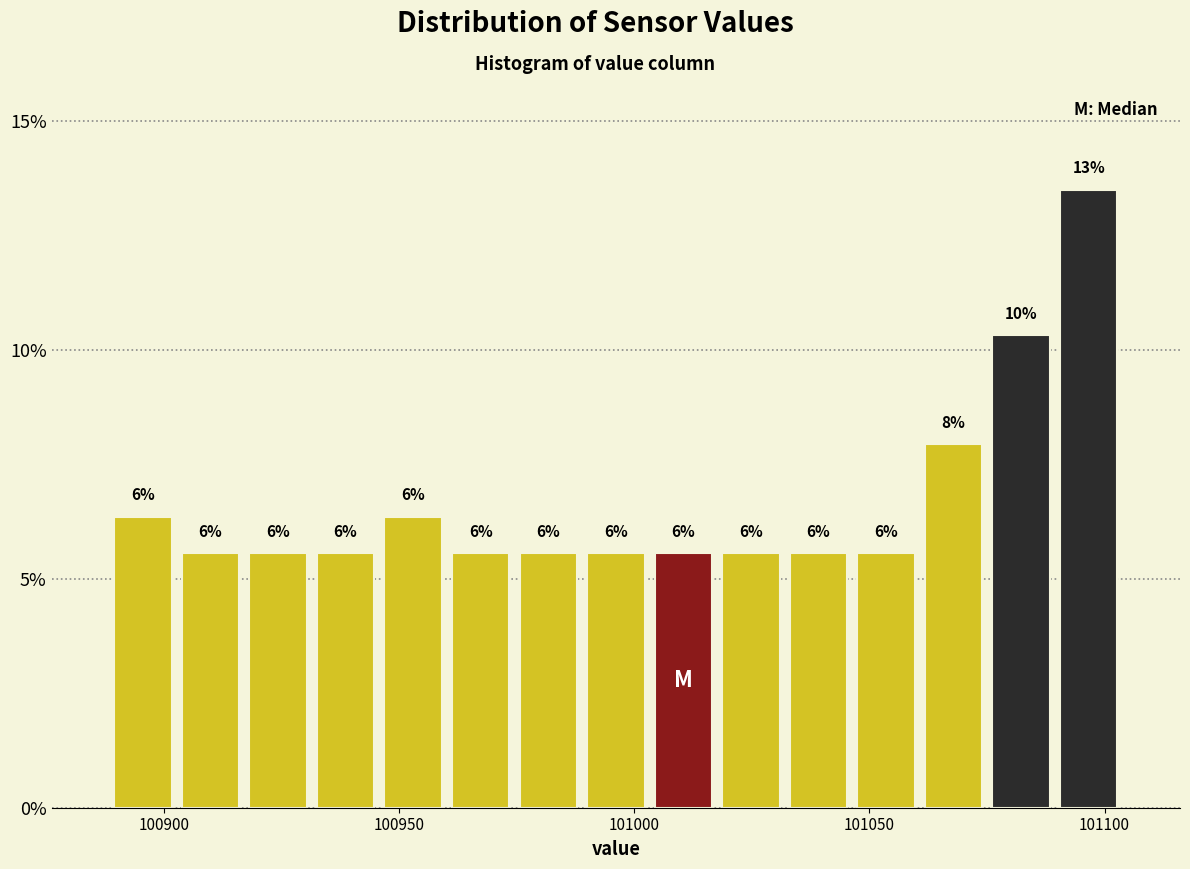

Read against the x-axis, roughly where is the centre of the tallest bar?

101095